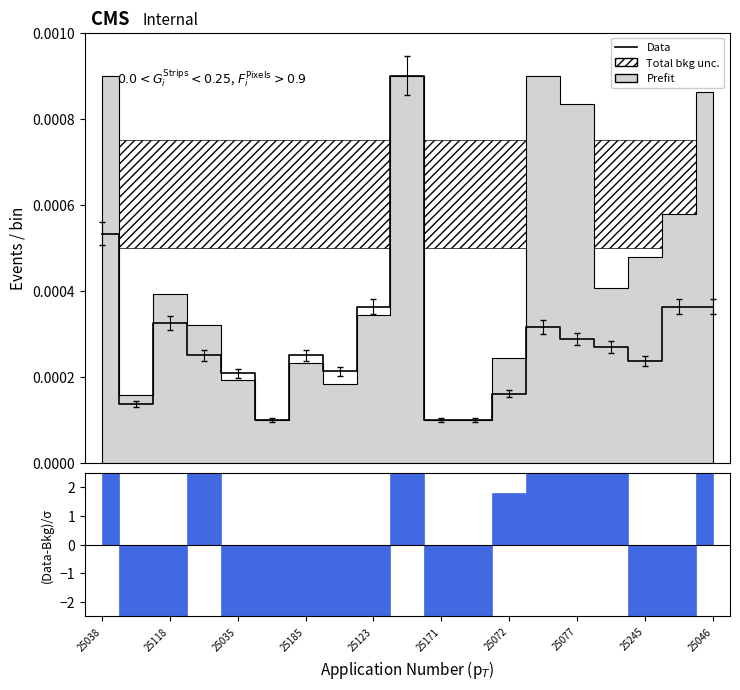

Between 25123 and 25077, which is larger?

25077